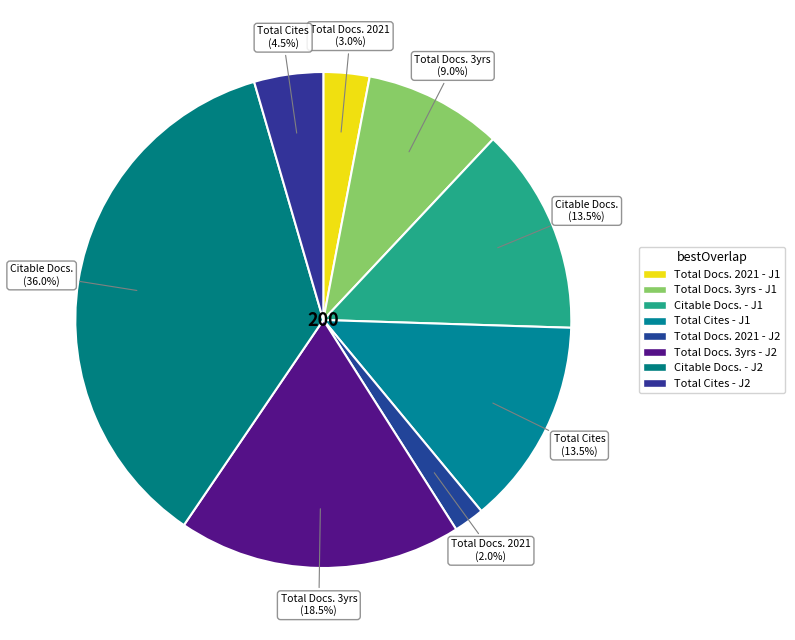

How many slices are in this pie chart?

8